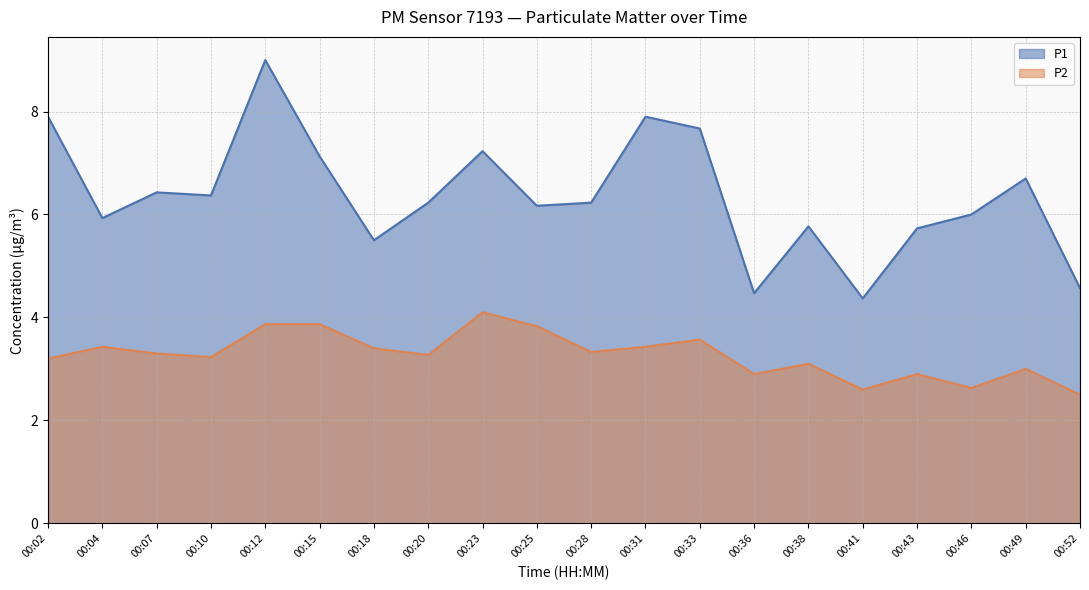

What are all the series names shown in the legend?

P1, P2